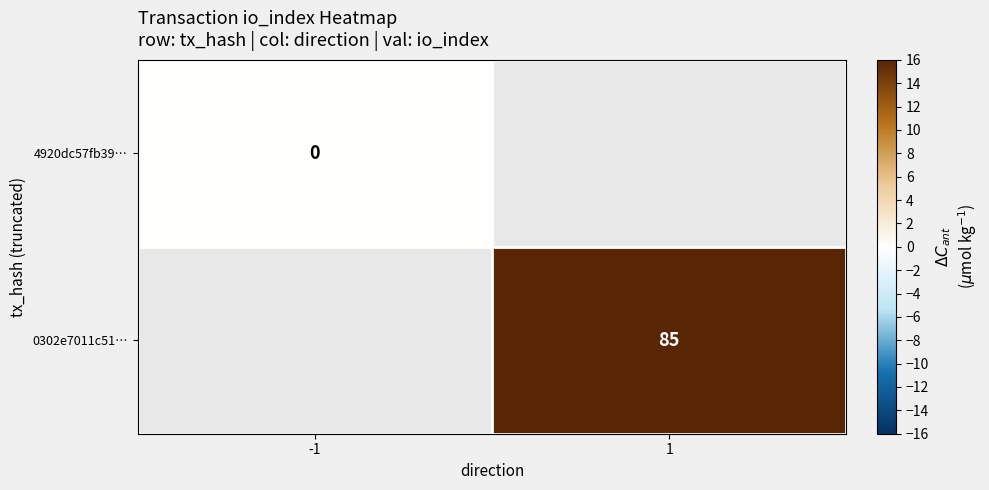

The 0302e7011c51… series shows 146.8 at 1. True or false?

False